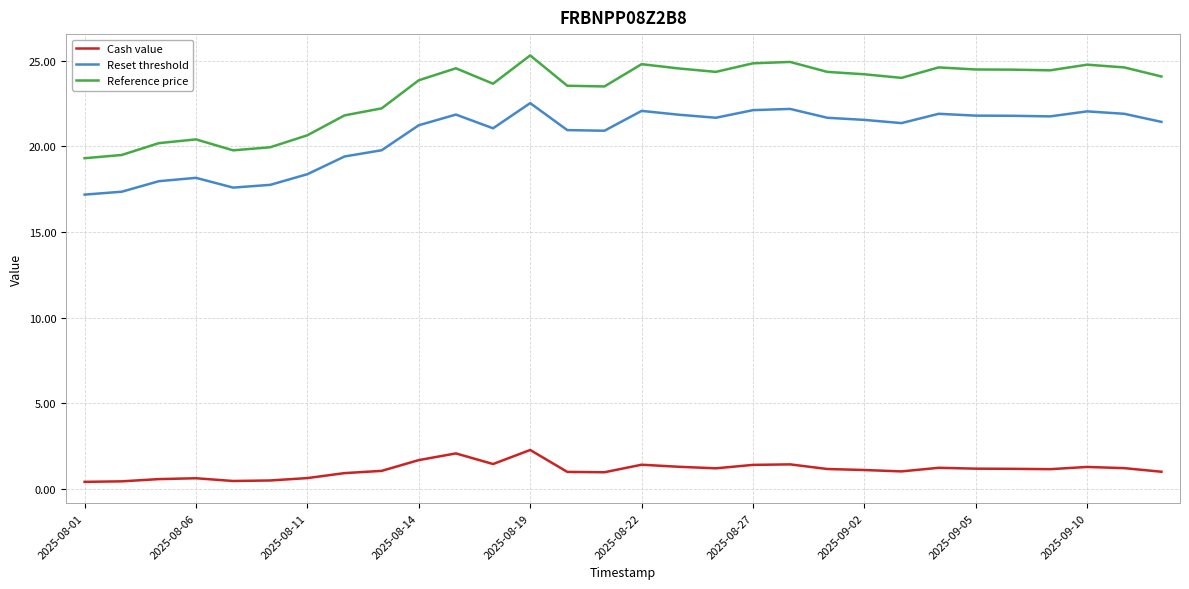

How many lines are shown in the chart?

3